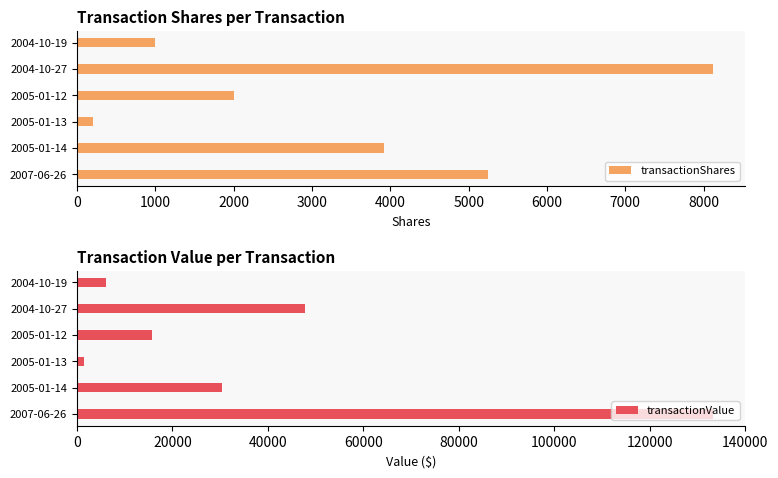

Does the chart contain stacked bars?

No